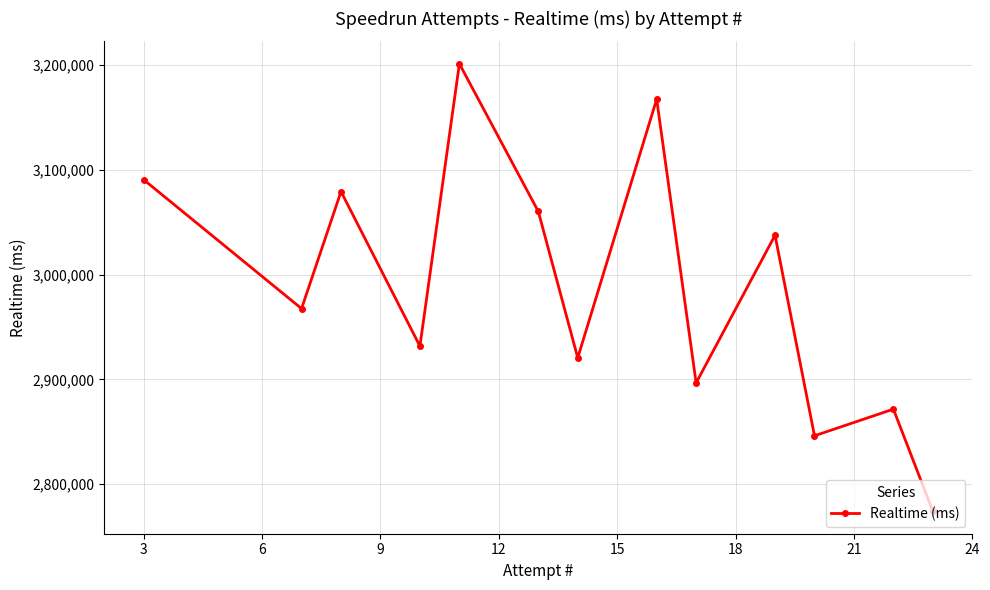

What is the average value?

2987997